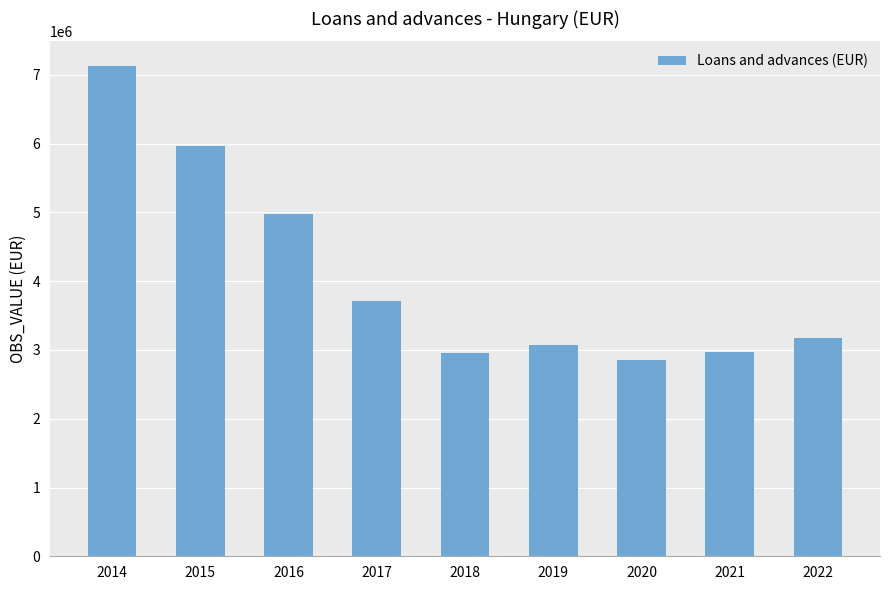

The chart shows a value of 3170006 at 2022. True or false?

True